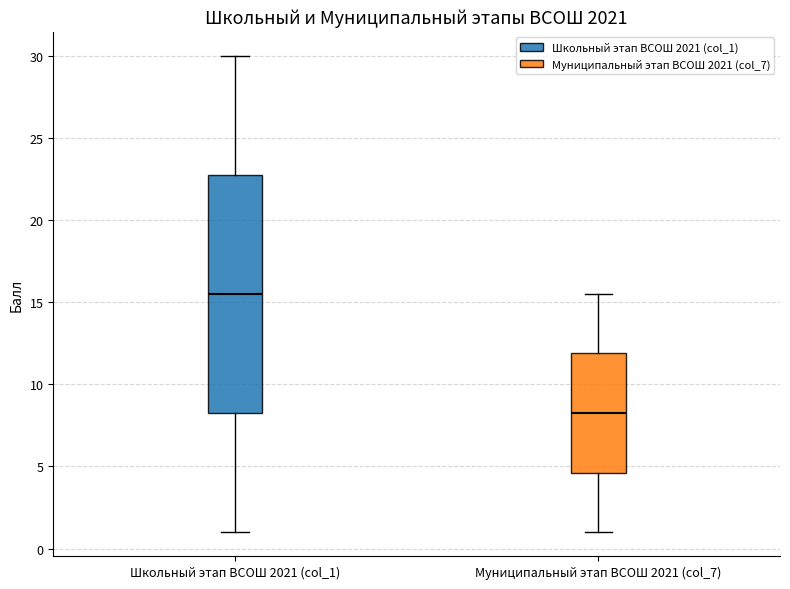

Reading left to right, transcribe this box plot: for each box, give where its median line is, the range the box spans, and where its two whiskers end, as read against the y-axis. The values are not printed on the chart, so give them approximately, as read against the axis.

Школьный этап ВСОШ 2021 (col_1): median 15.5, box 8.5 to 23.0, whiskers 1.0 to 30.0
Муниципальный этап ВСОШ 2021 (col_7): median 8.5, box 4.5 to 12.0, whiskers 1.0 to 15.5